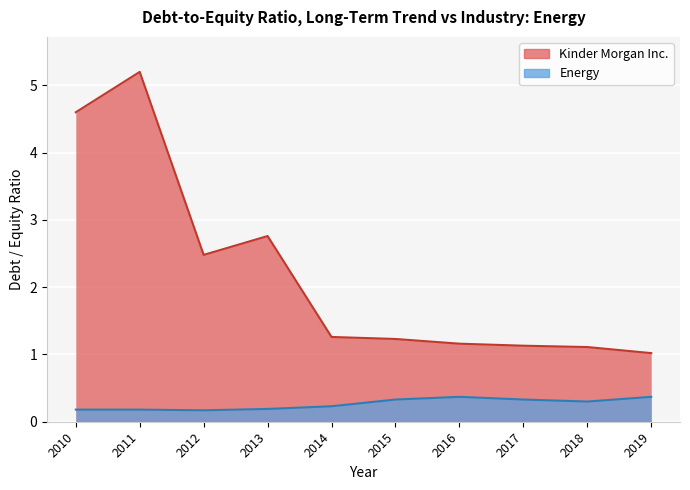

Is it true that Energy equals 0.6 at 2019?

False